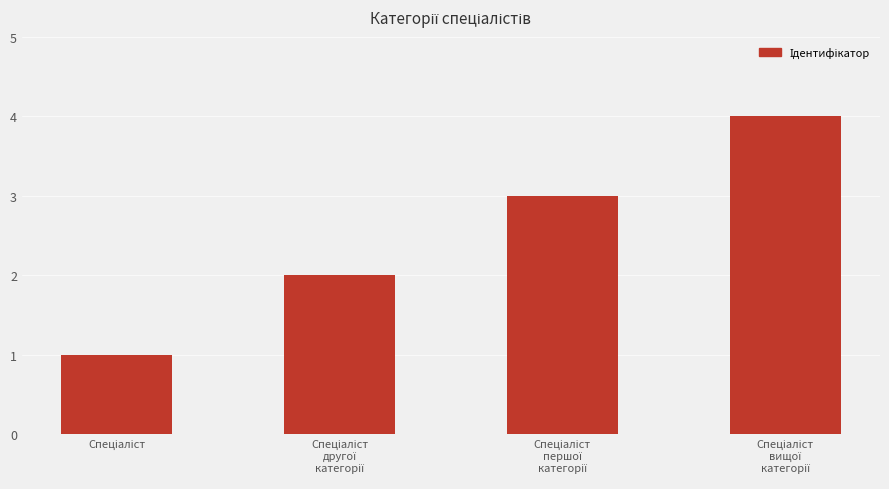

What is the difference between the maximum and minimum values?

3